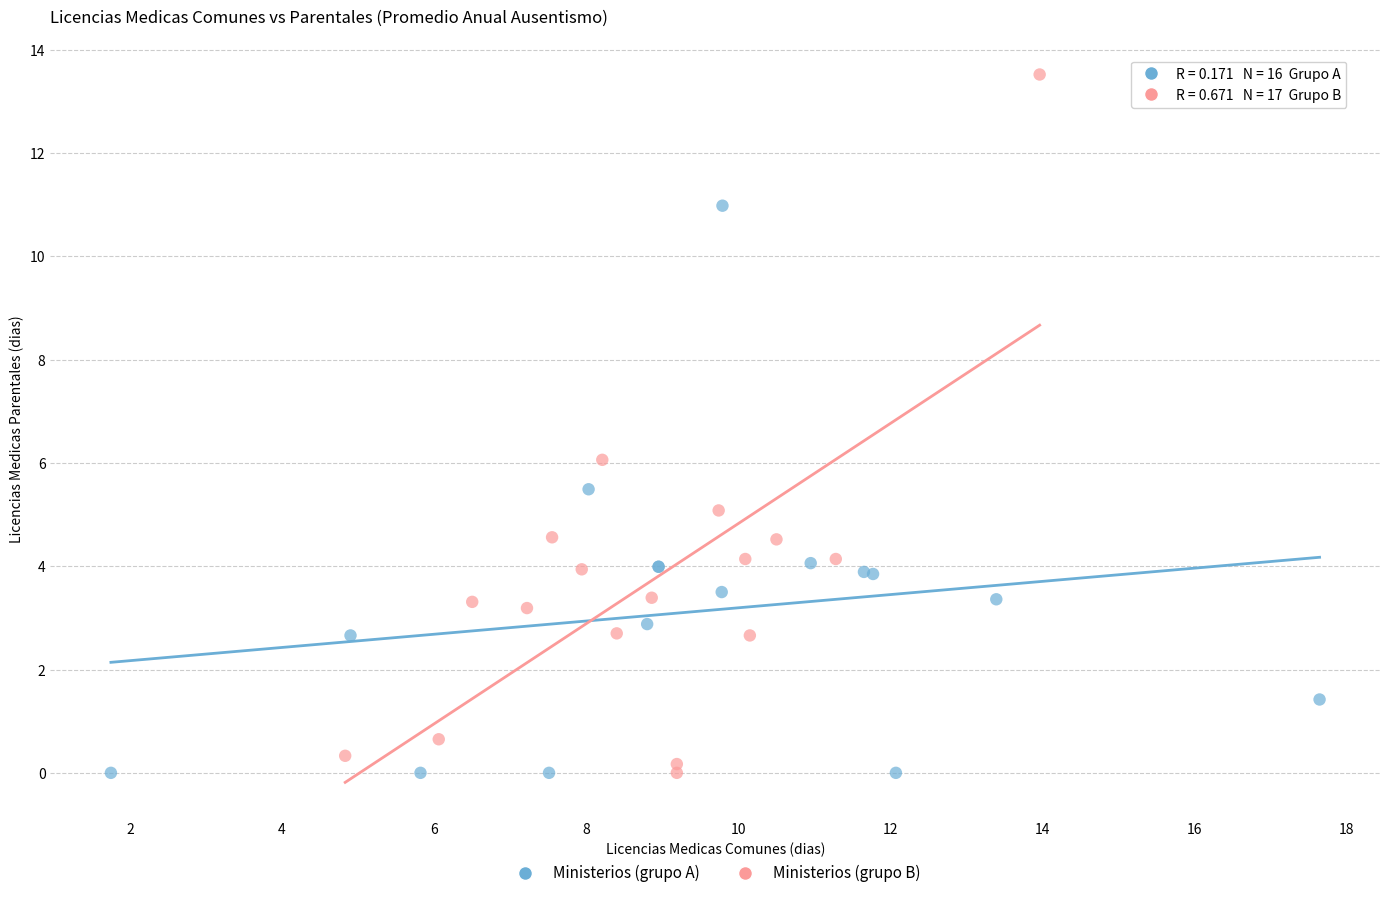

Which series has the widest spread of Y values?

Ministerios (grupo B)